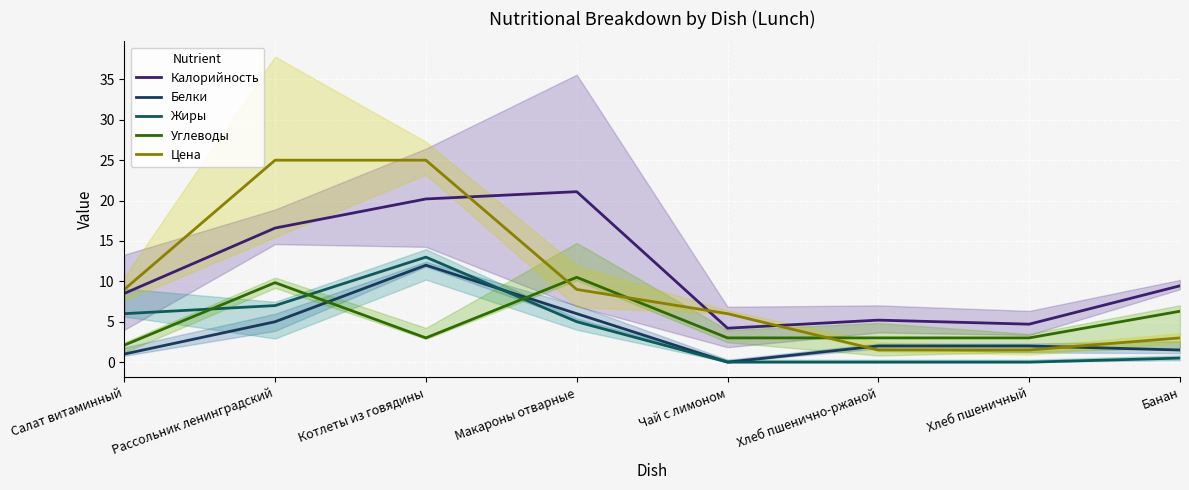

Which series has the largest total across all categories?

Калорийность